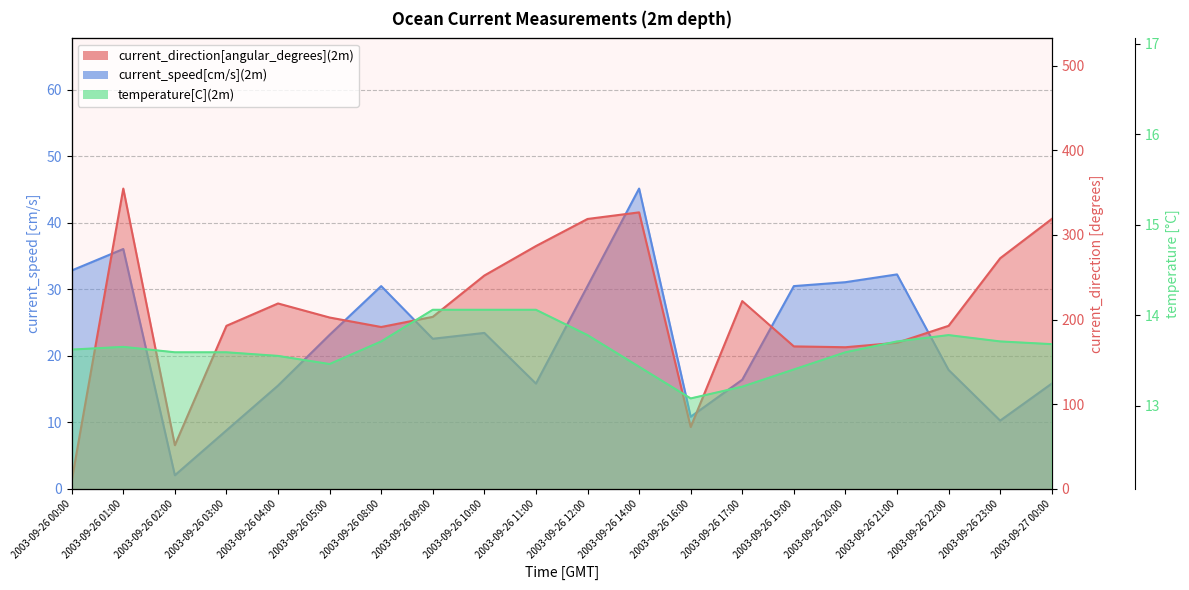

The value of temperature[C](2m) at 2003-09-26 04:00 is 13.6. True or false?

True